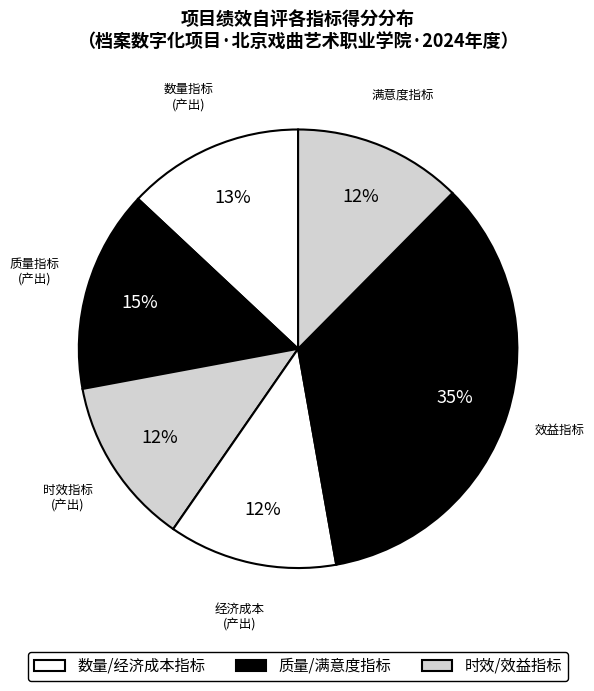

Is there any slice that represents more than half of the pie?

No